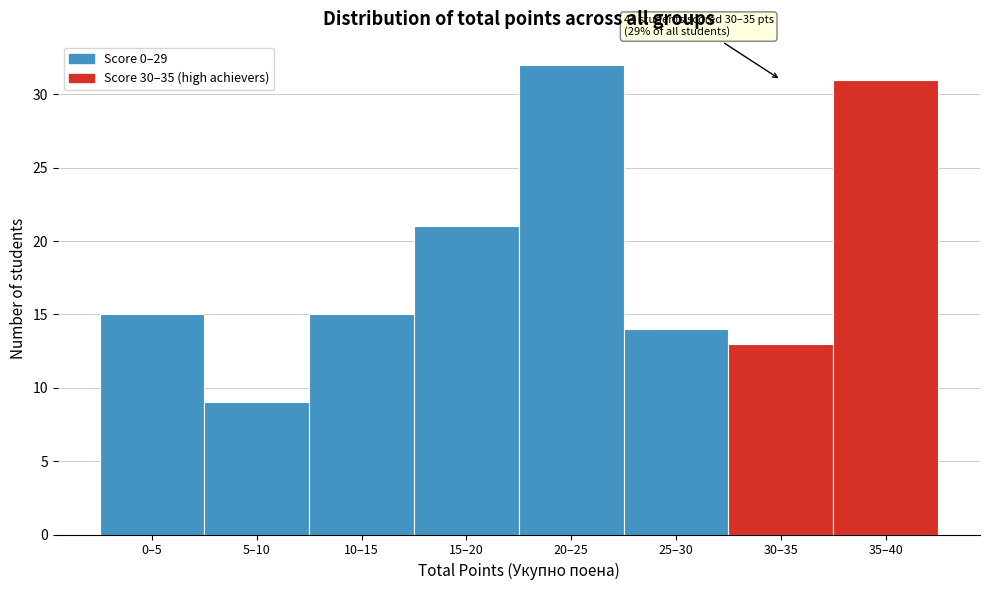

Reading left to right, transcribe all the data shown in this chart.

0–5=15	5–10=9	10–15=15	15–20=21	20–25=32	25–30=14	30–35=13	35–40=31